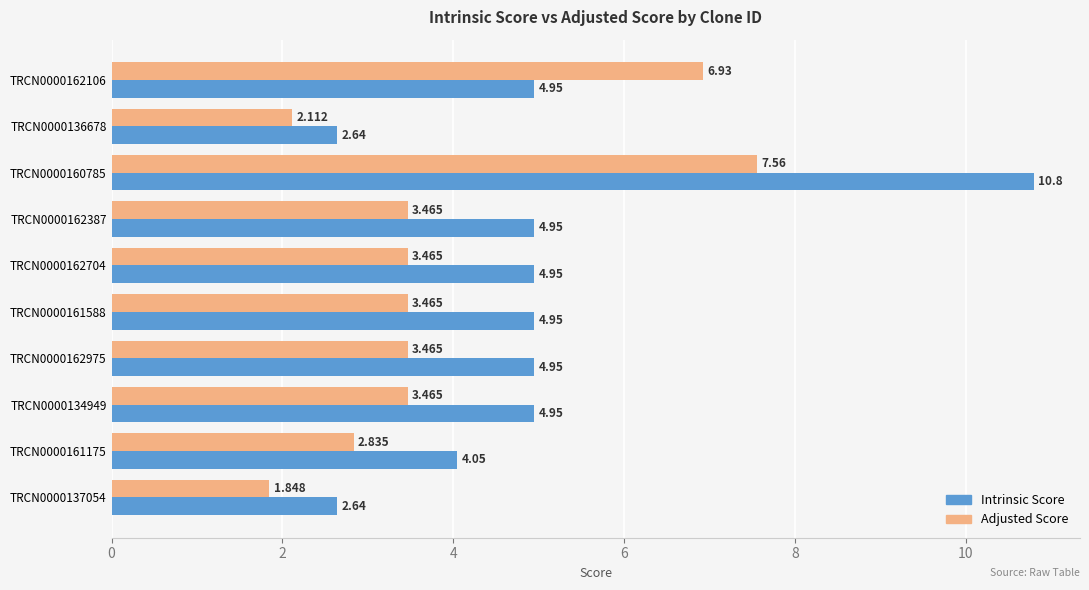

Which series has the widest spread of values?

Intrinsic Score